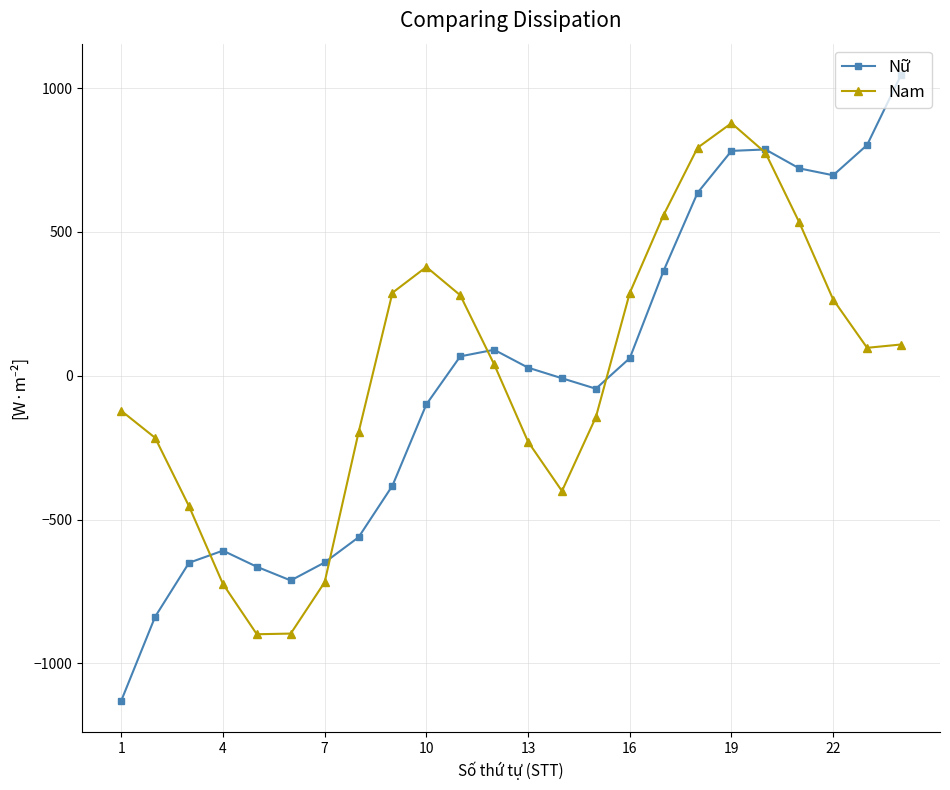

What is the minimum value shown in the chart?

-1130.0